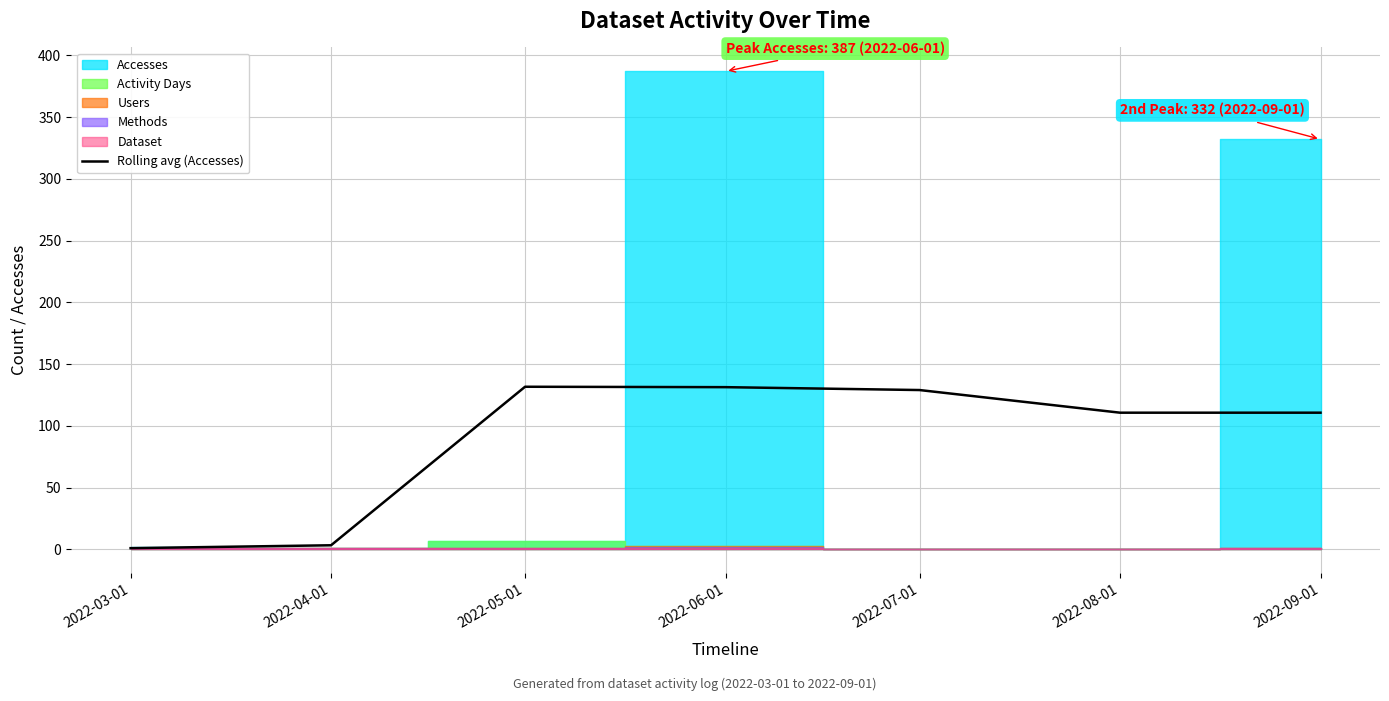

True or false: the data has more than 1 interior local peaks.

False